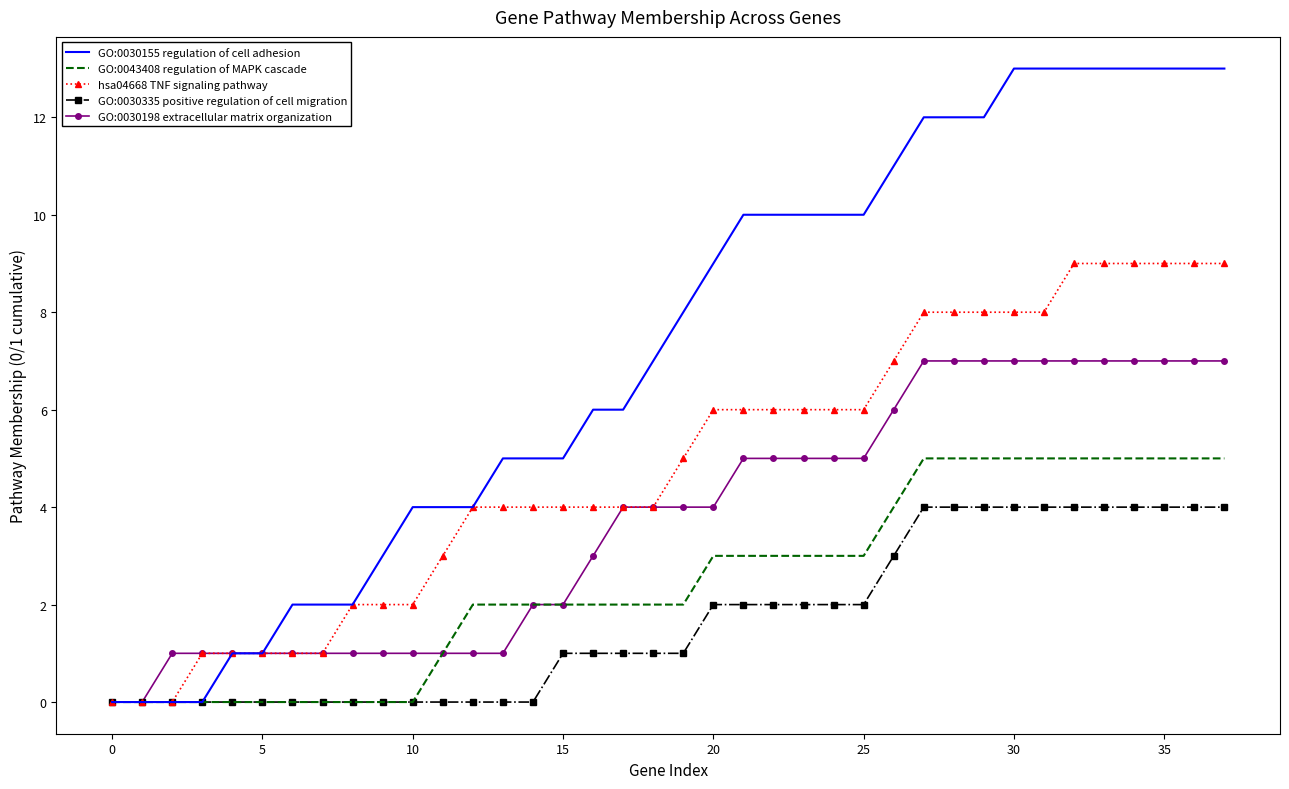

What is the maximum value for hsa04668 TNF signaling pathway?

9